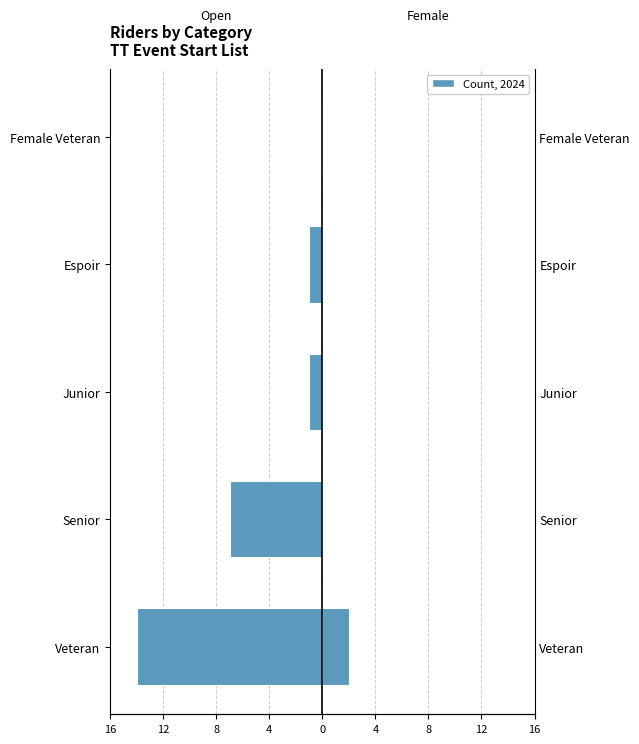

Reading left to right, transcribe all the data shown in this chart.

Open: -14	-7	-1	-1	0
Female: 2	0	0	0	0